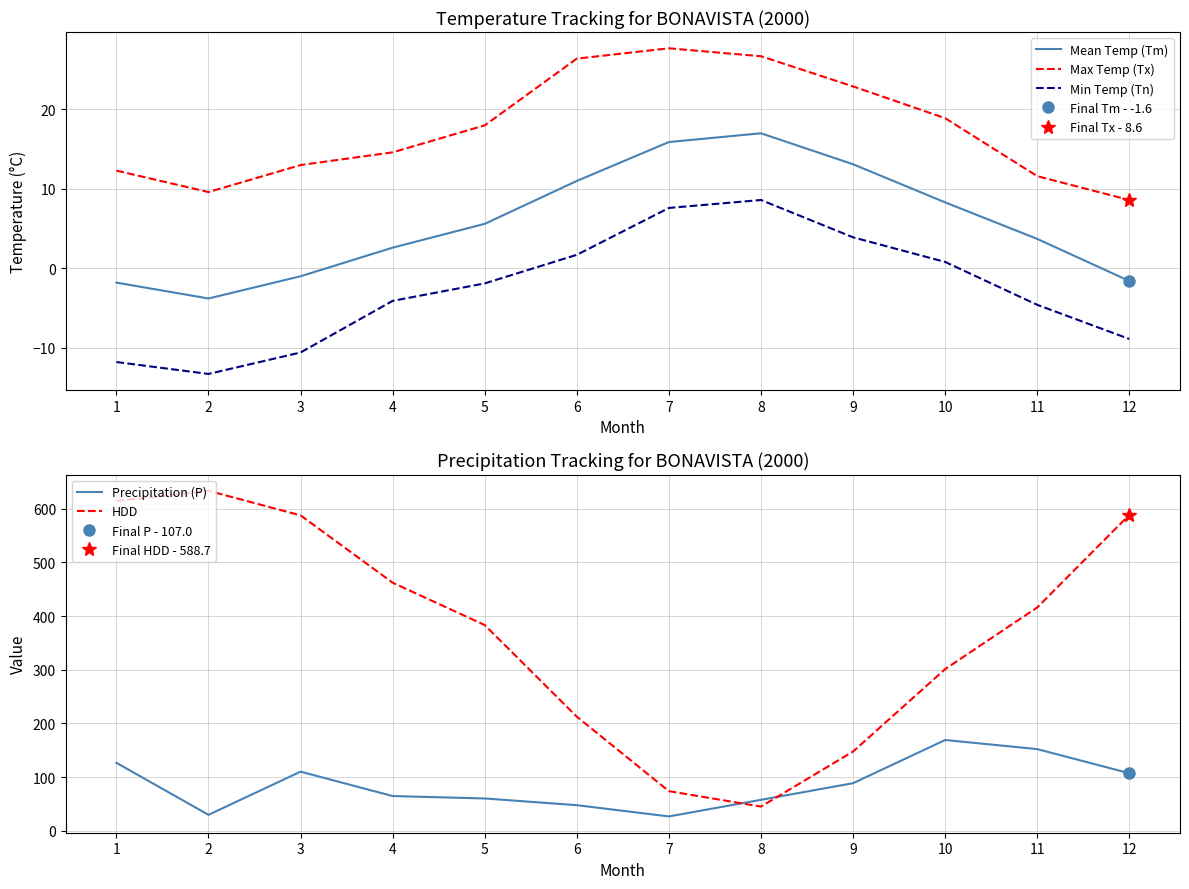

List the series in order of their peak value, highest first.

HDD, Precipitation (P), Max Temp (Tx), Mean Temp (Tm), Min Temp (Tn)